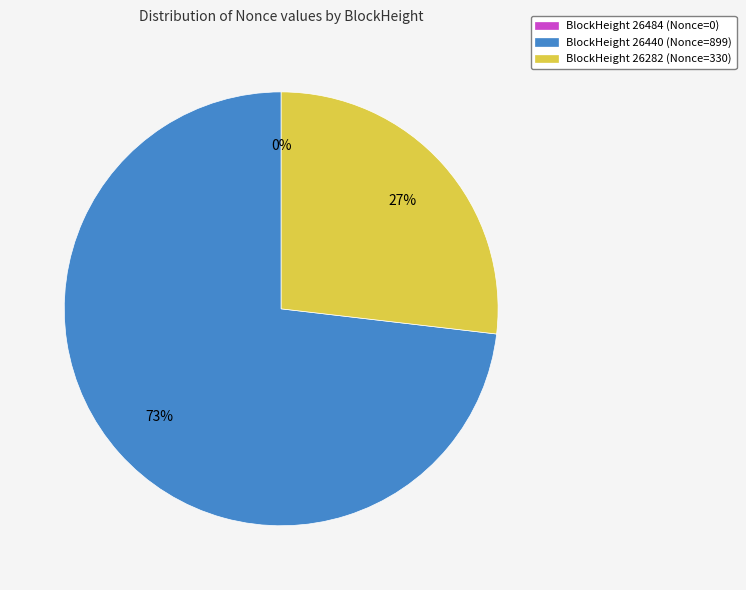

Do 26282 and 26440 together represent more than half of the pie?

Yes